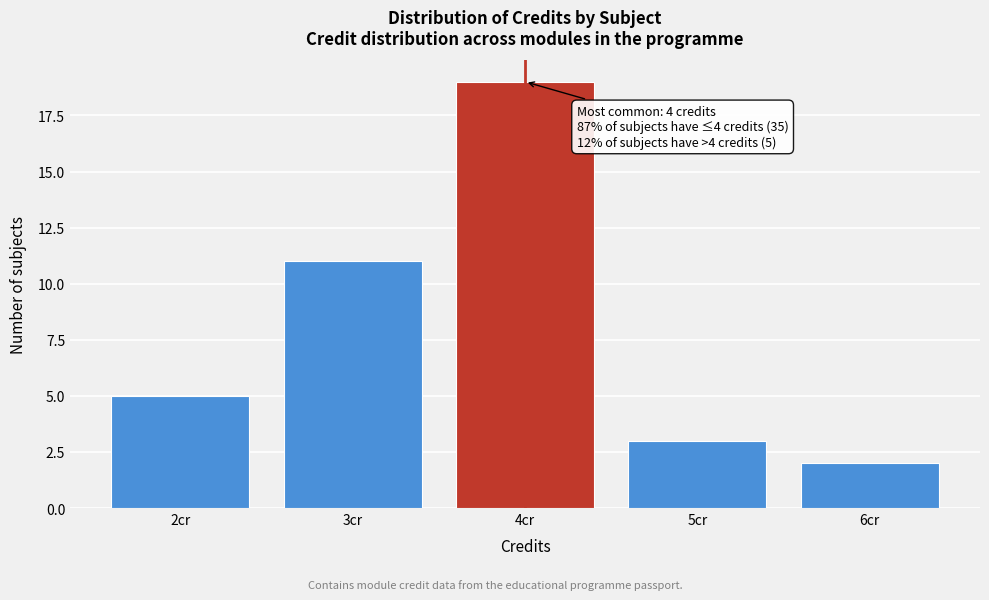

Which range on the x-axis has the tallest bar?

3.5 to 4.5